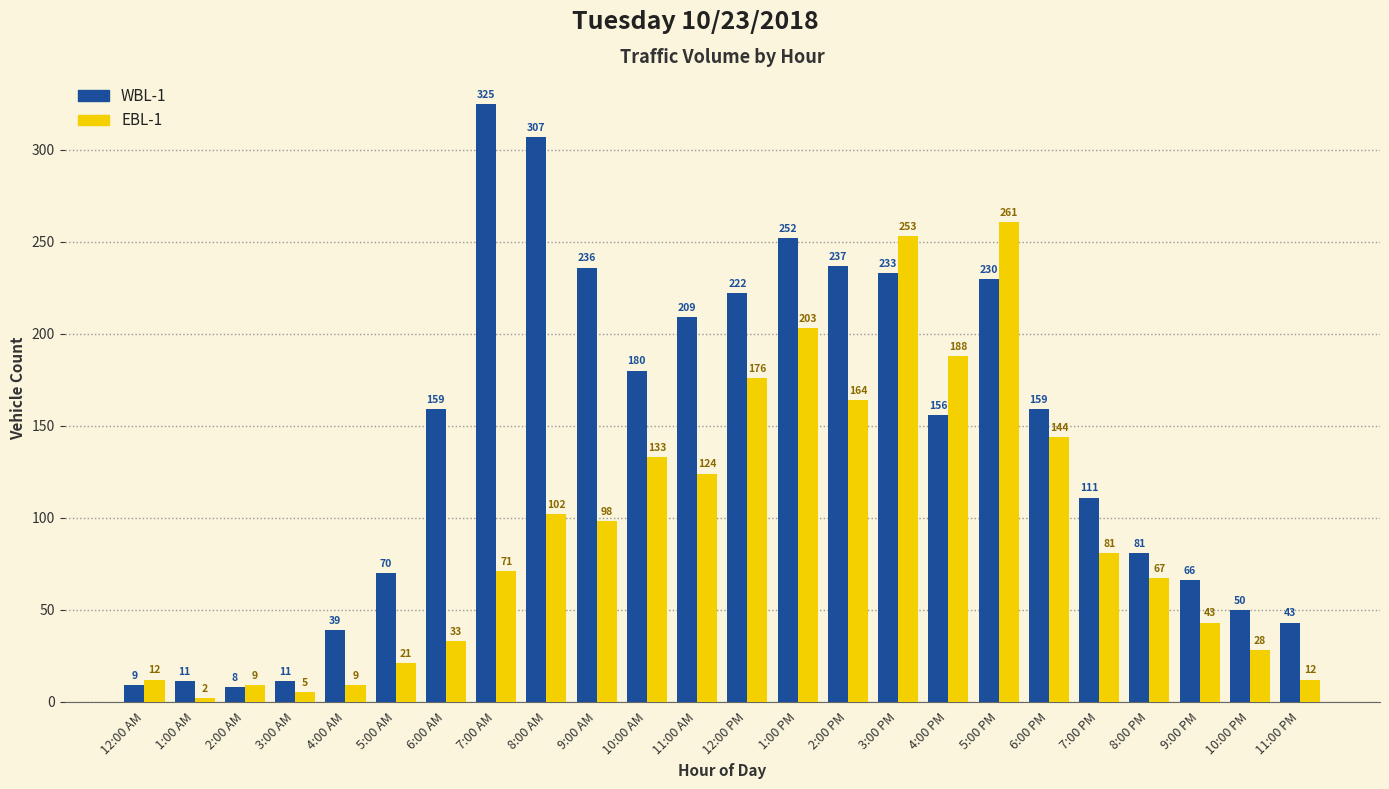

How many bars are there in each group?

2